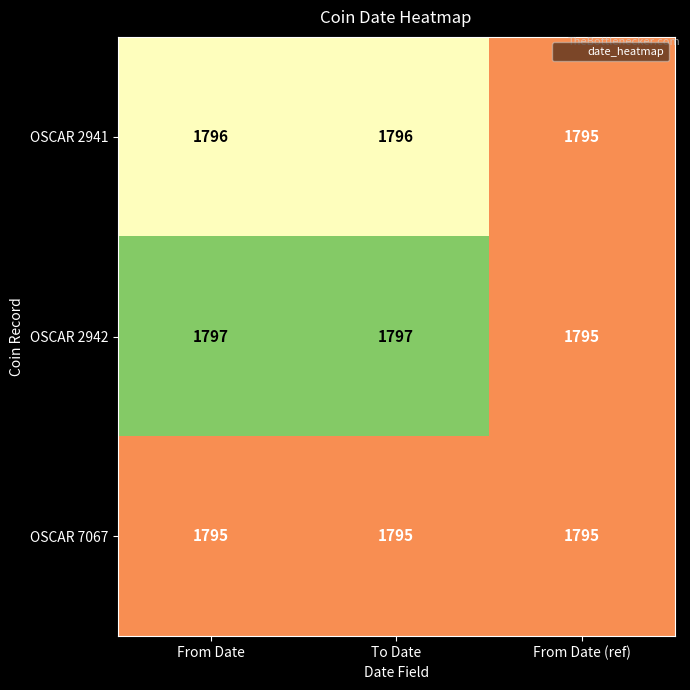

What is the sum of all OSCAR 2941 values?

5387